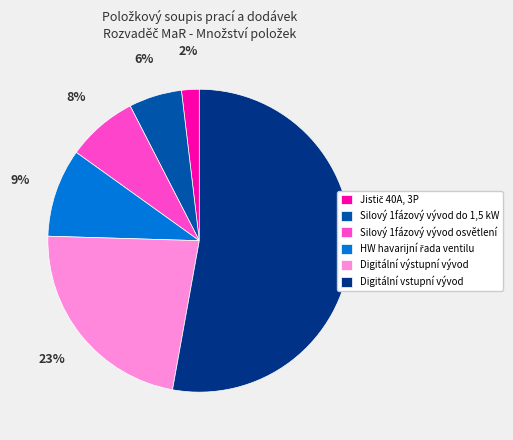

How many segments does this pie chart have?

6